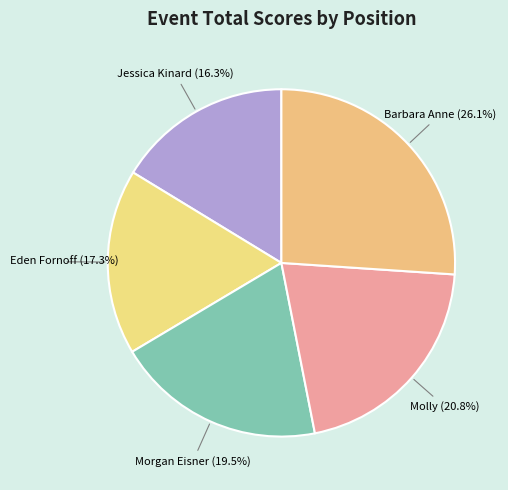

How many segments does this pie chart have?

5